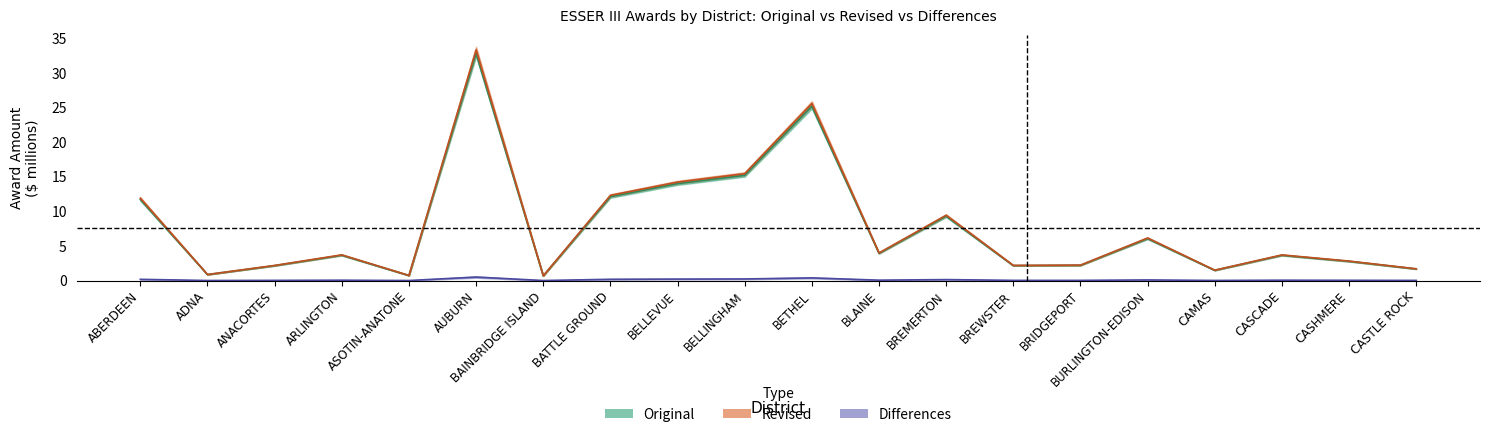

How many lines are shown in the chart?

3